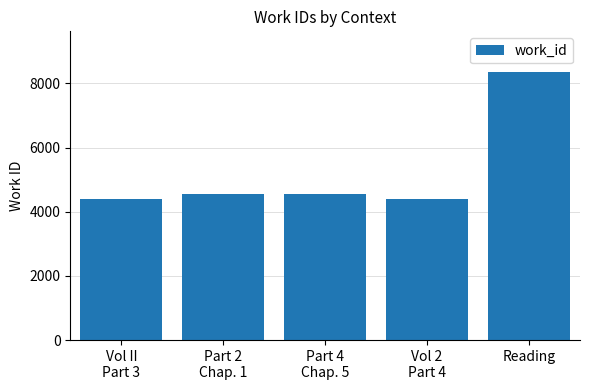

True or false: the data shows 4553 at Part 2
Chap. 1.

True